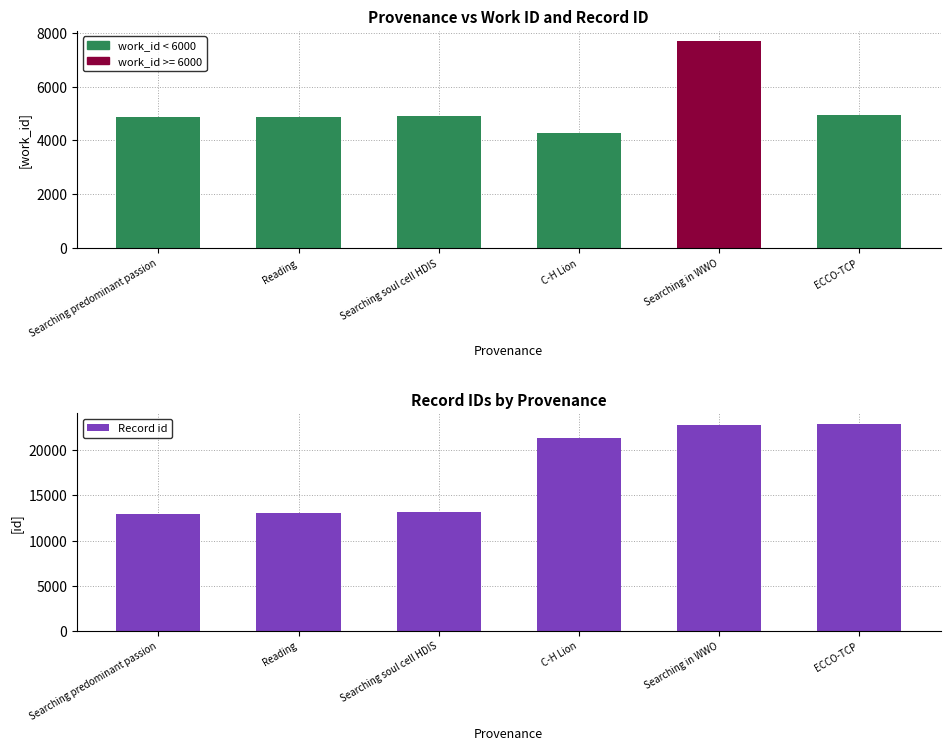

True or false: work_id has a value of 4864 at Searching predominant passion.

True